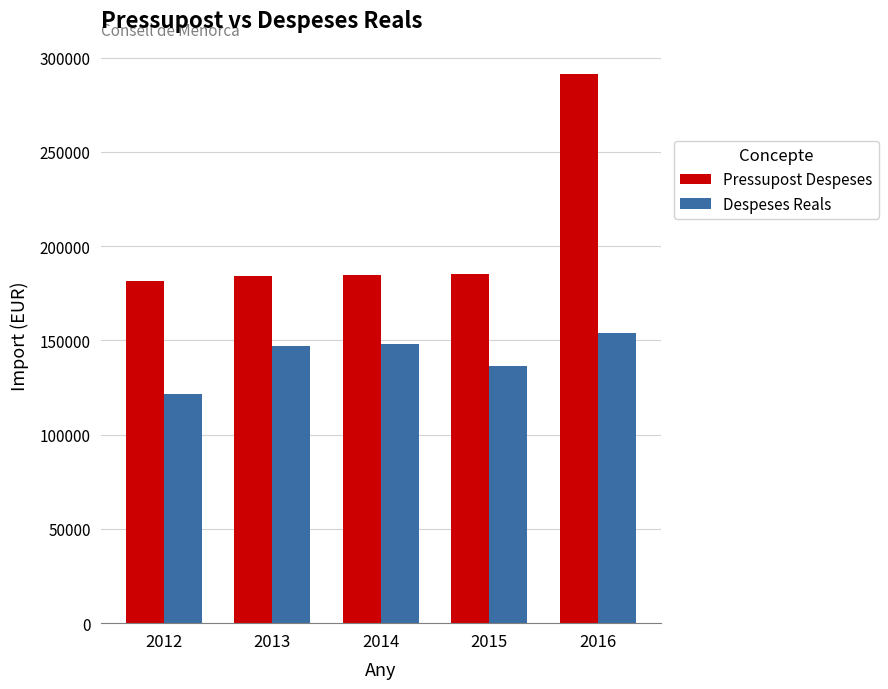

What is the total value across all series at 2012?

302954.9